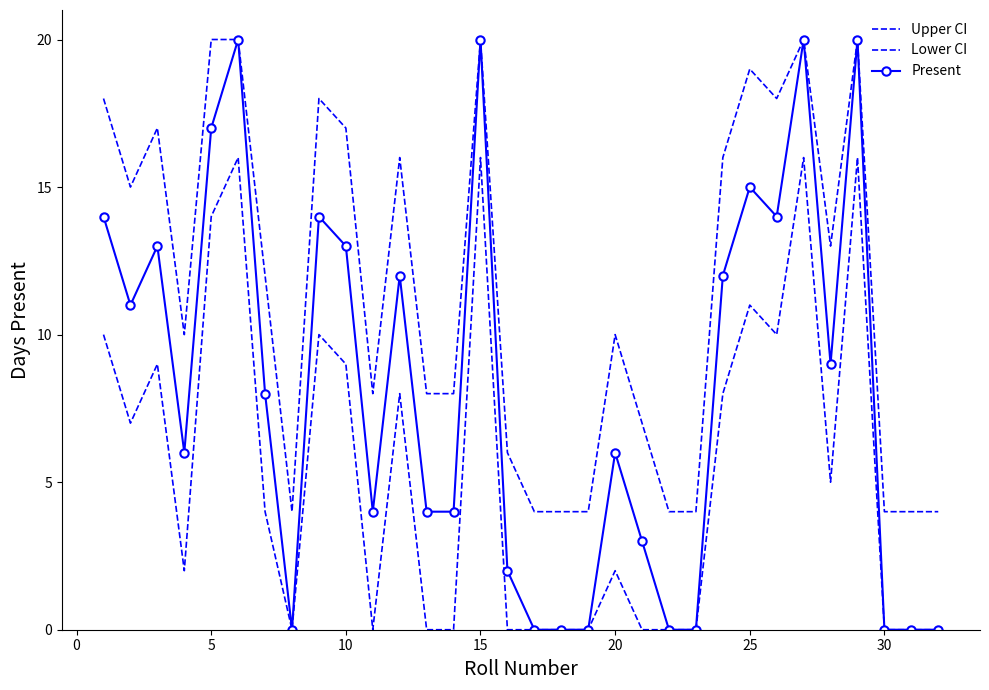

True or false: Present and Lower CI cross at least once.

False